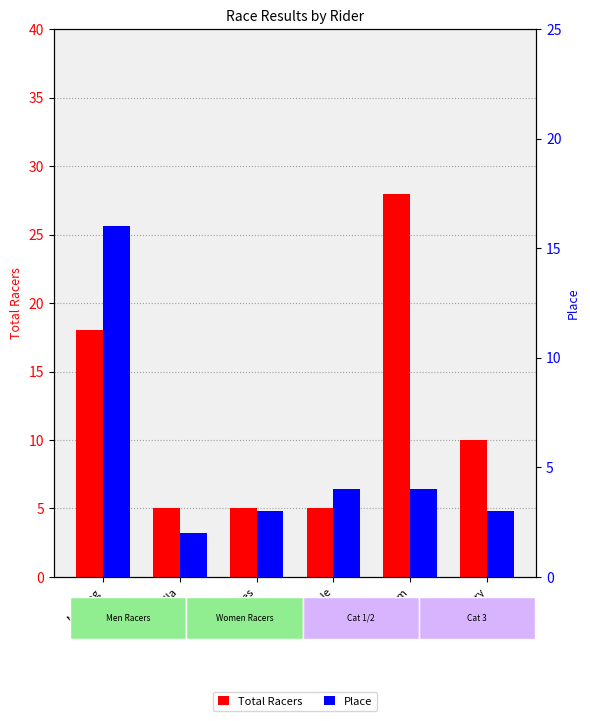

What is the spread (max minus min) of values at Messing?

2